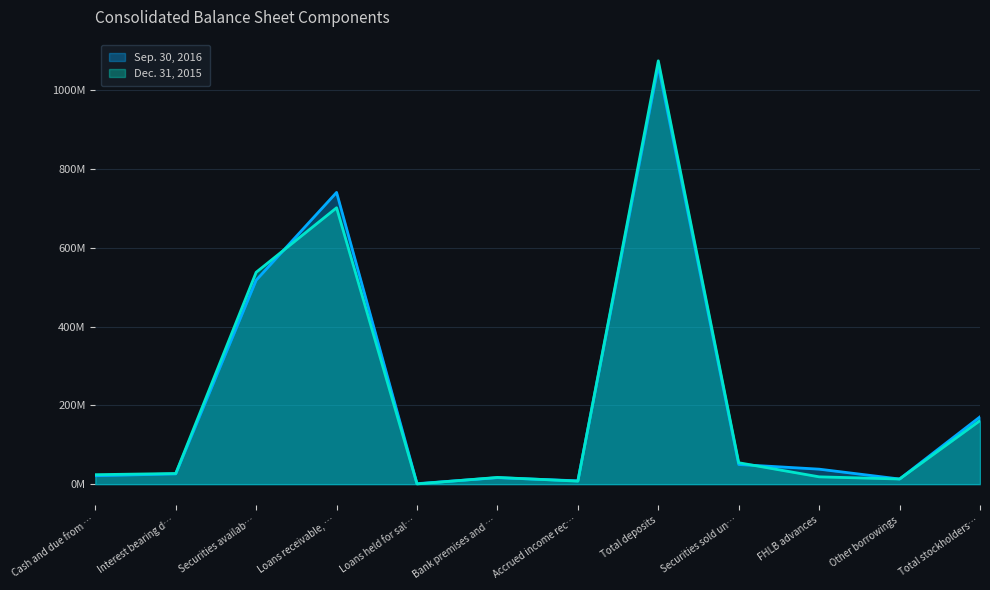

What are all the series names shown in the legend?

Sep. 30, 2016, Dec. 31, 2015